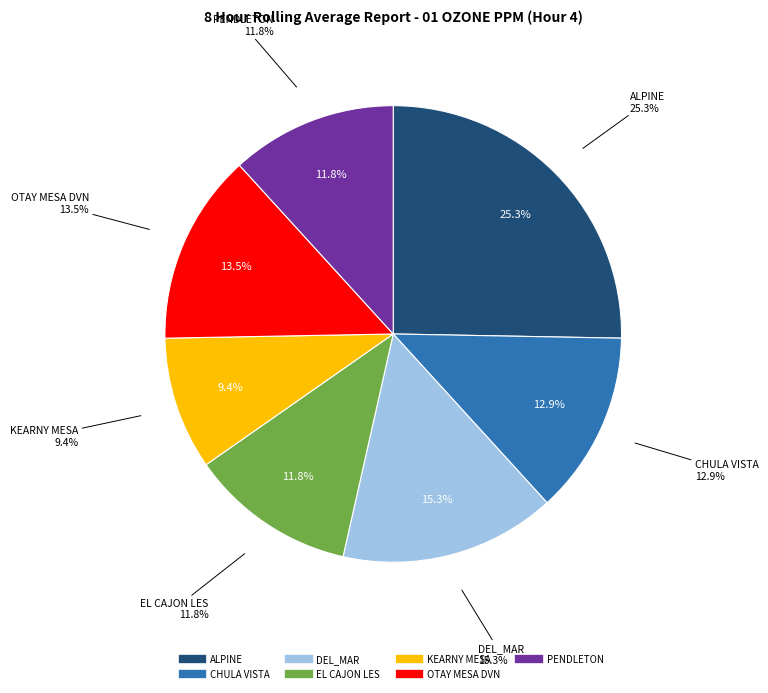

To the nearest percent, what portion does ALPINE represent?

25%